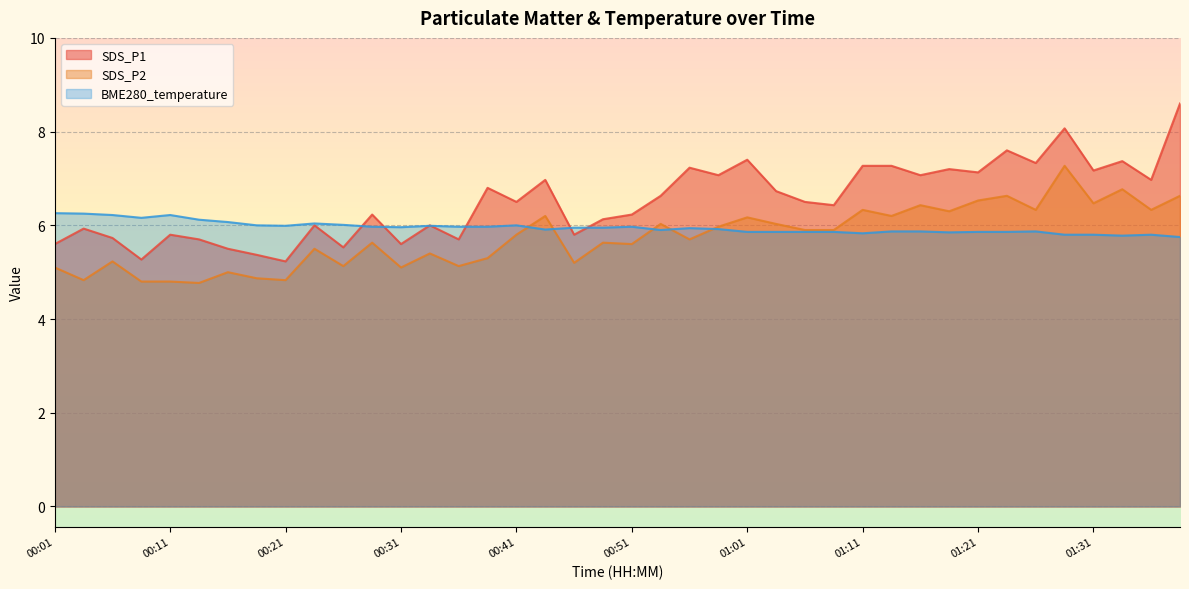

Is the value of BME280_temperature at 01:18 greater than the value of SDS_P1 at 01:06?

No